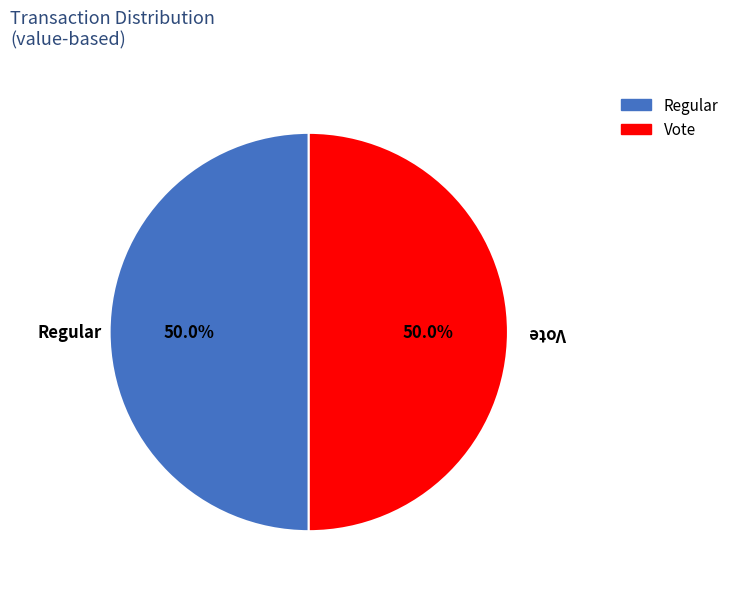

What percentage is NOT represented by Regular?

50.0%